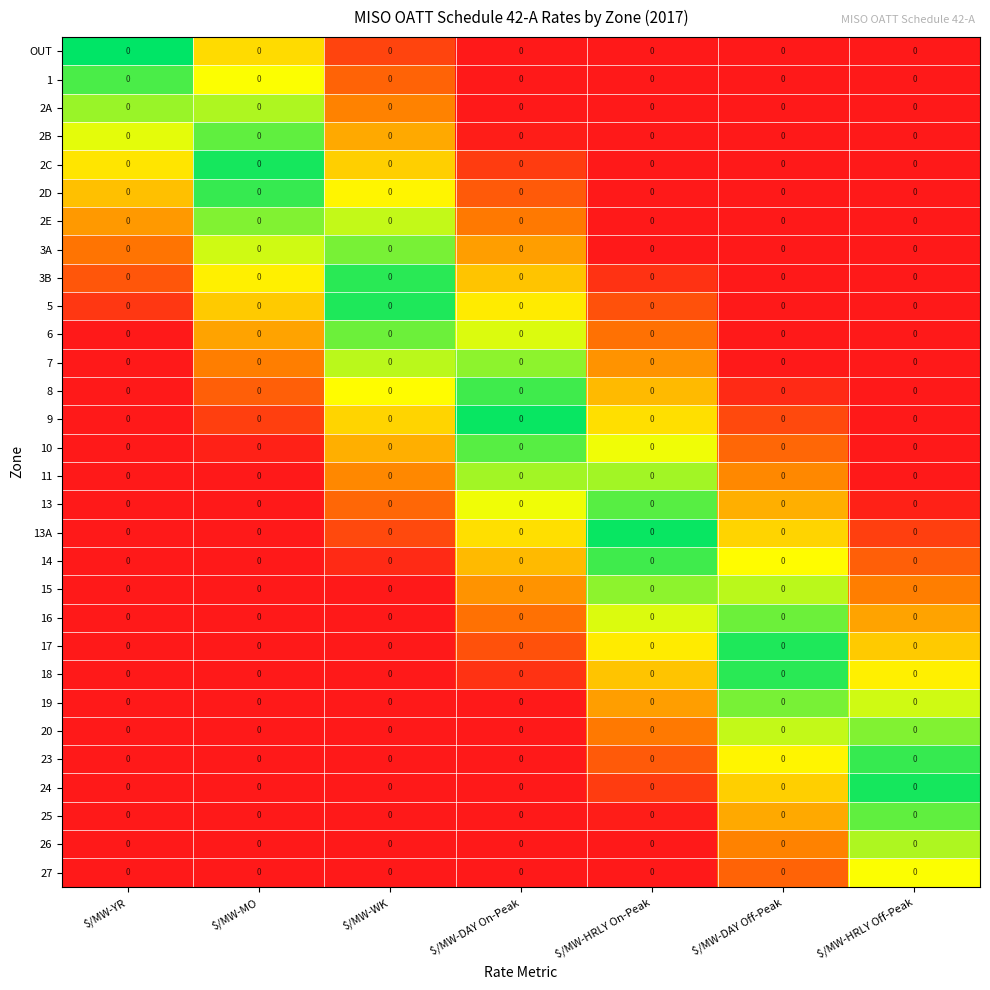

Which category has the highest value in the 16 series?

$/MW-DAY Off-Peak